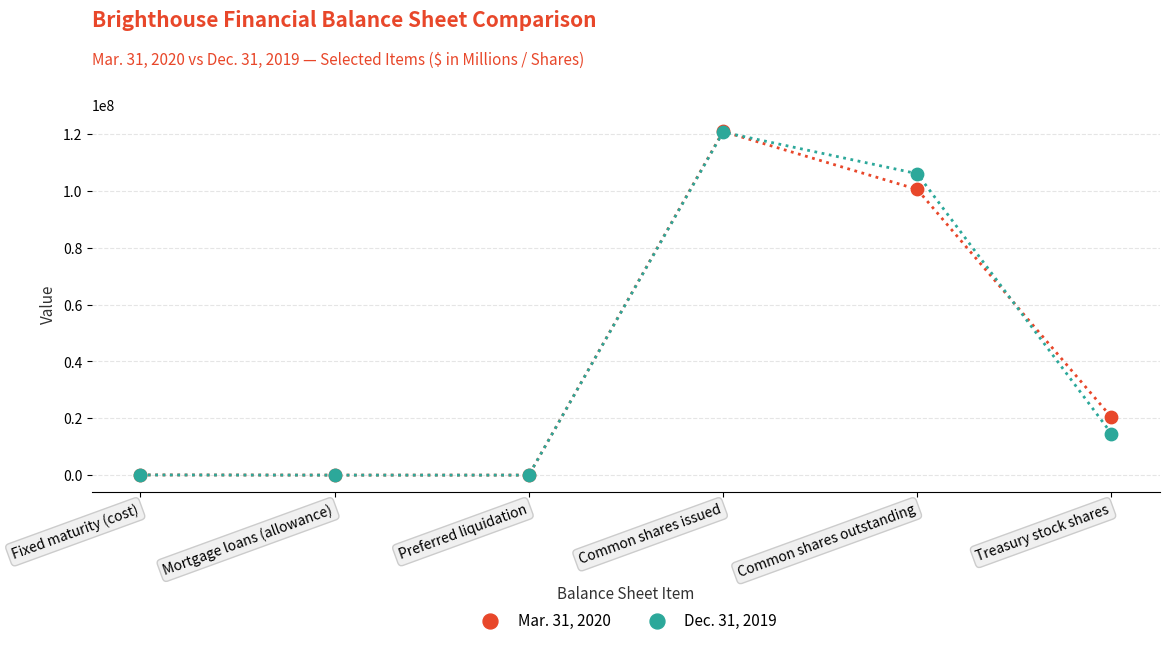

What are all the series names shown in the legend?

Mar. 31, 2020, Dec. 31, 2019